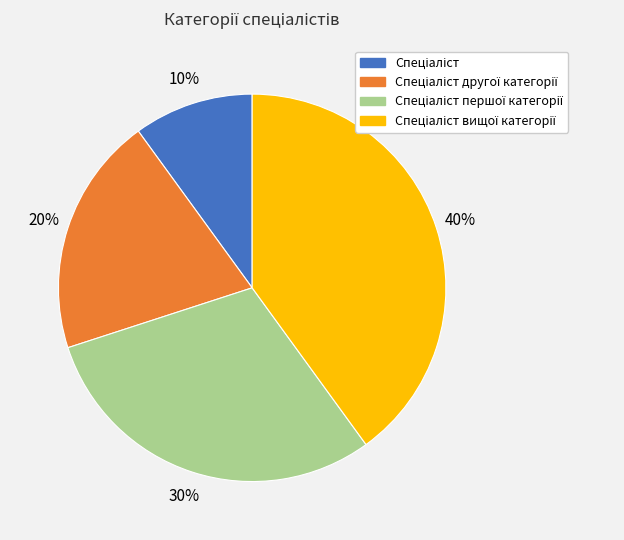

Does any single category account for the majority?

No